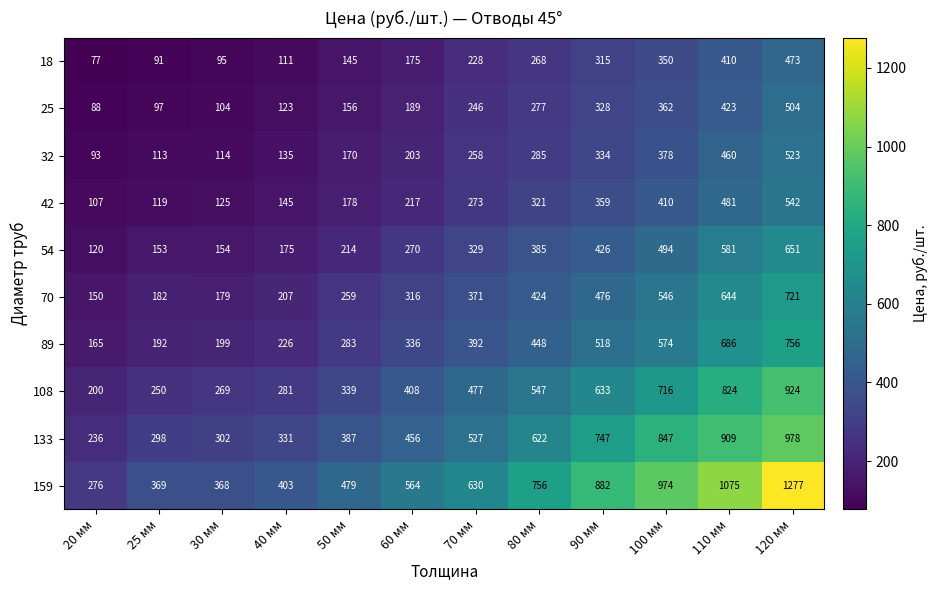

What is the approximate value of 18 at 40 мм?

111